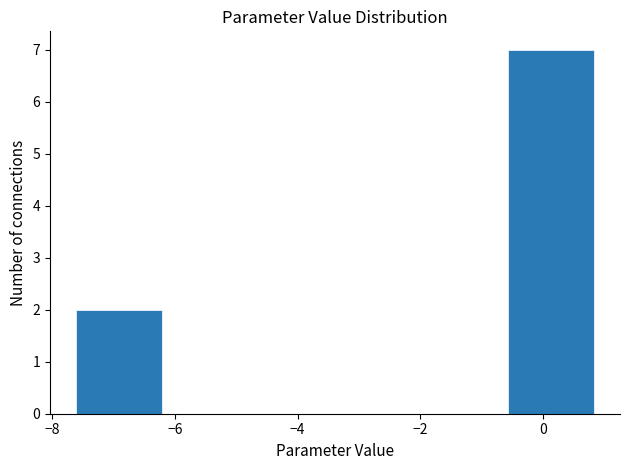

Reading left to right, transcribe this chart: for each bar, give the range it covers on the x-axis and its height. Neither the bar edges nor the heights are printed on the chart, so give them approximately, as read against the axes.

-7.6 to -6.2: 2
-6.2 to -4.8: 0
-4.8 to -3.4: 0
-3.4 to -2.0: 0
-2.0 to -0.6: 0
-0.6 to 0.8: 7